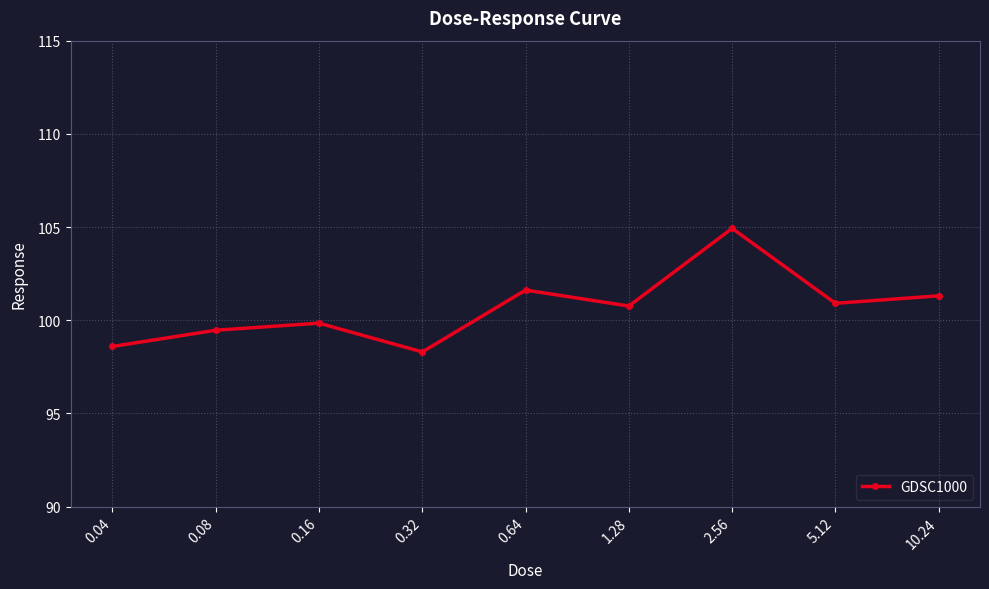

What is the maximum value shown in the chart?

104.9